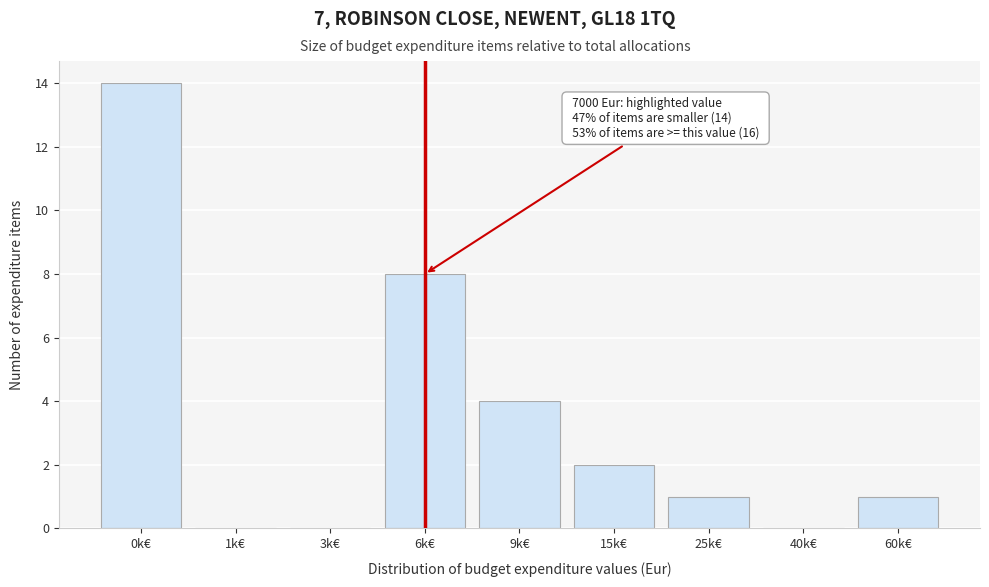

Reading left to right, list all the values displayed in this chart.

0k€=14	1k€=0	3k€=0	6k€=8	9k€=4	15k€=2	25k€=1	40k€=0	60k€=1